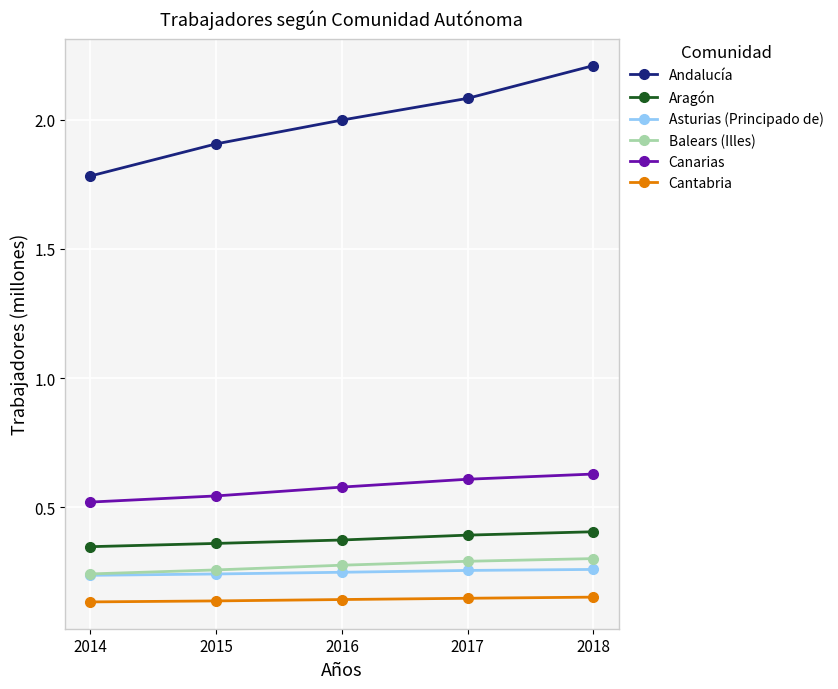

True or false: Canarias and Aragón cross at least once.

False